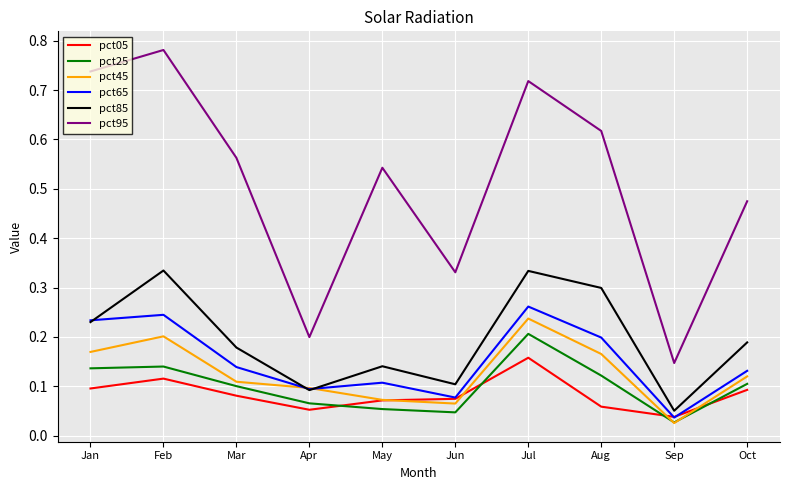

Which series has the largest range (max minus min)?

pct95